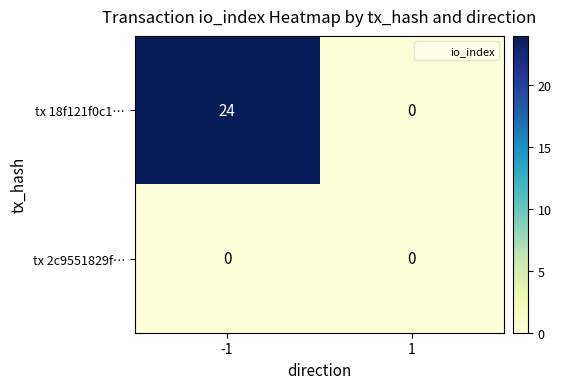

List the labels in order of tx 18f121f0c1… value, largest first.

-1, 1